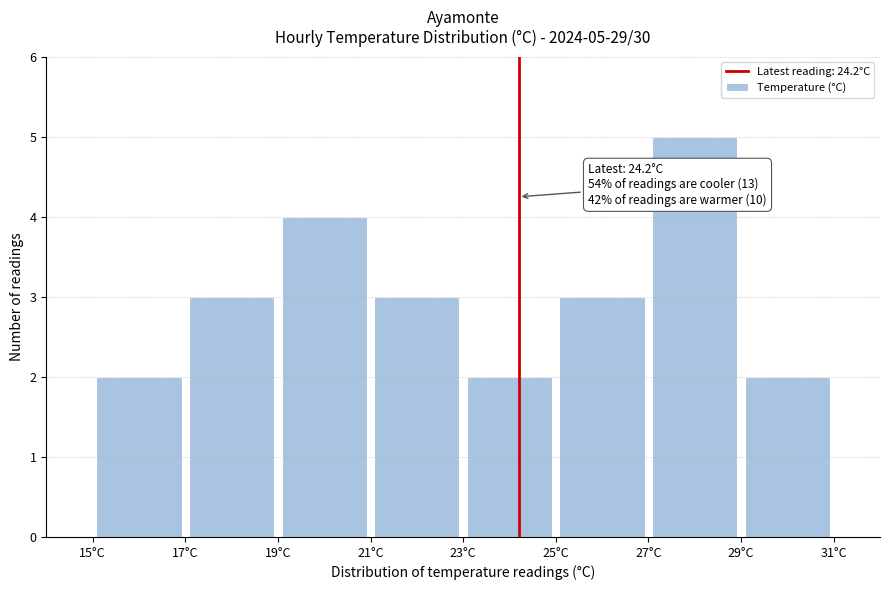

Over which range of the x-axis is the bar tallest?

27 to 29